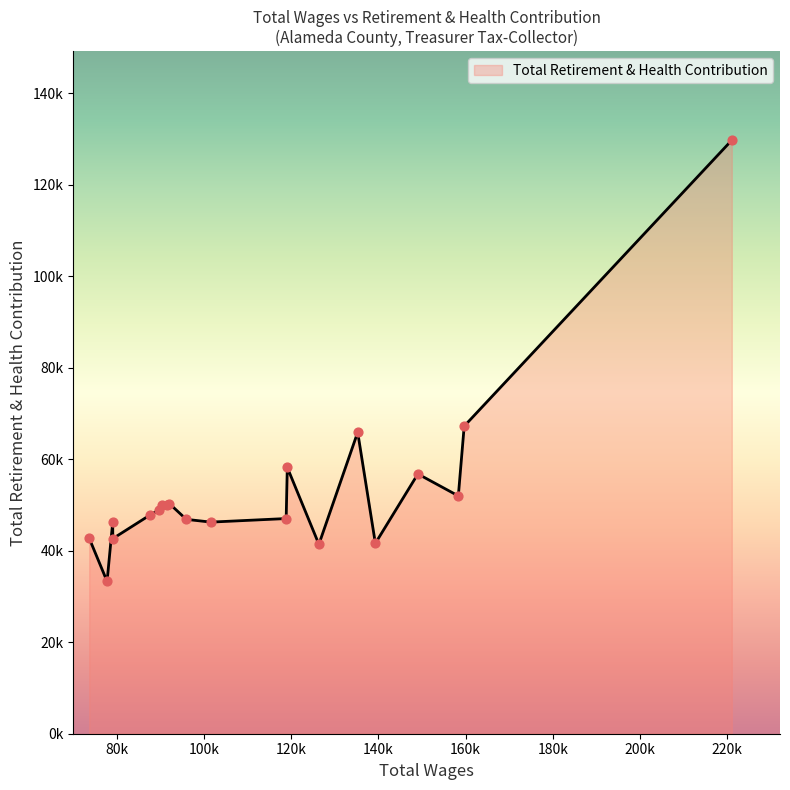

Is this an area chart (filled region under the line)?

Yes